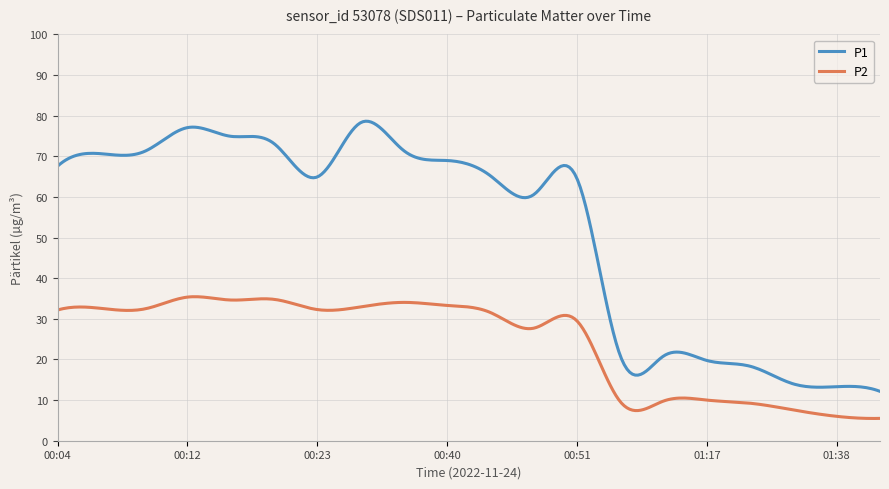

True or false: P1 and P2 cross at least once.

False